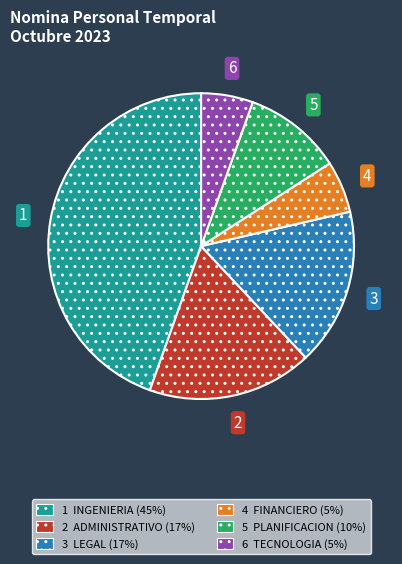

Is it true that 4 FINANCIERO (5%) is 17% of the pie?

False